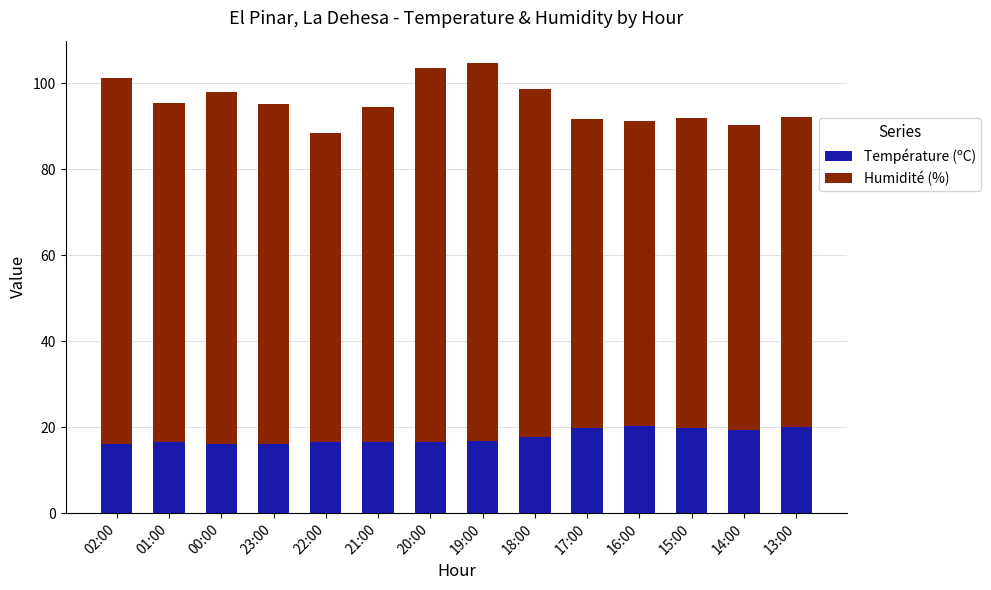

What value does the Température (ºC) series have at 00:00?

16.1